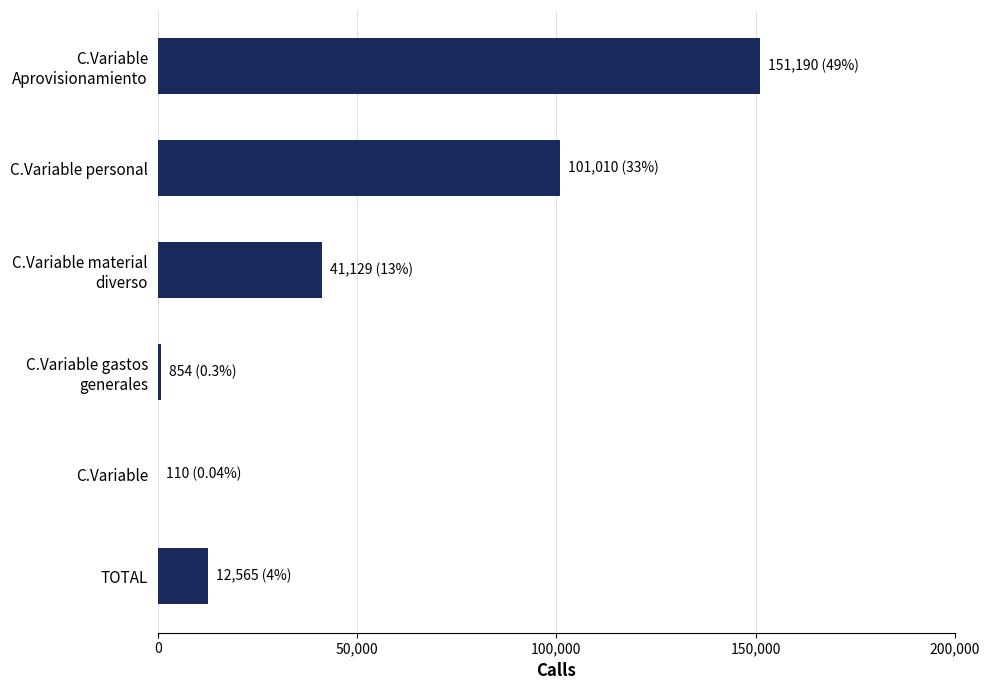

How many categories are shown in the chart?

6